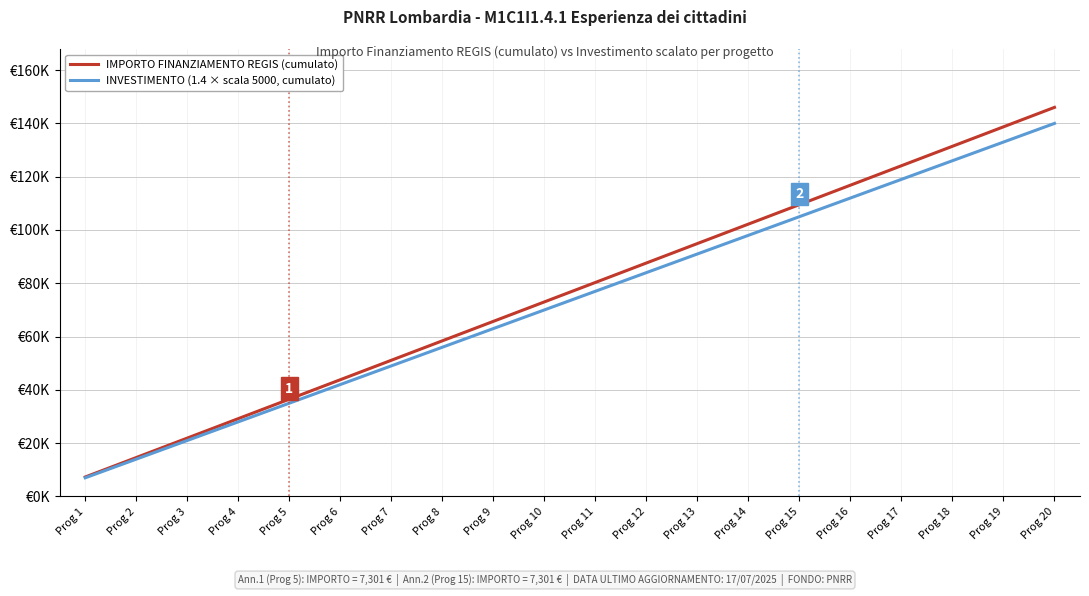

True or false: IMPORTO FINANZIAMENTO REGIS (cumulato) and INVESTIMENTO (1.4 × scala 5000, cumulato) cross at least once.

False